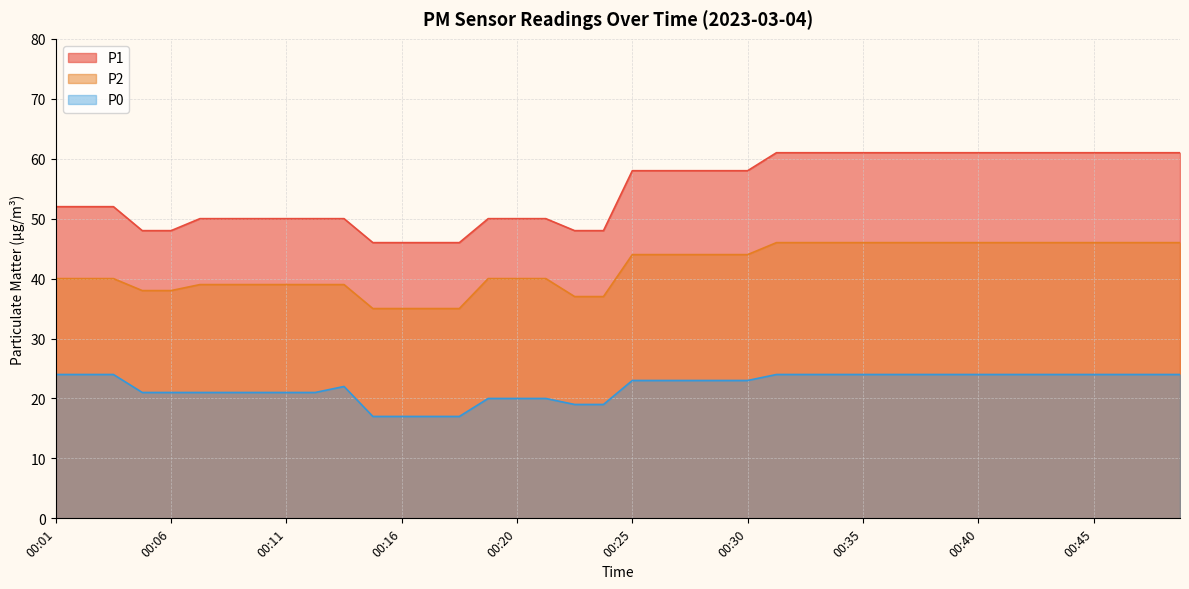

Between 00:03 and 00:30, which series saw the biggest shift?

P1